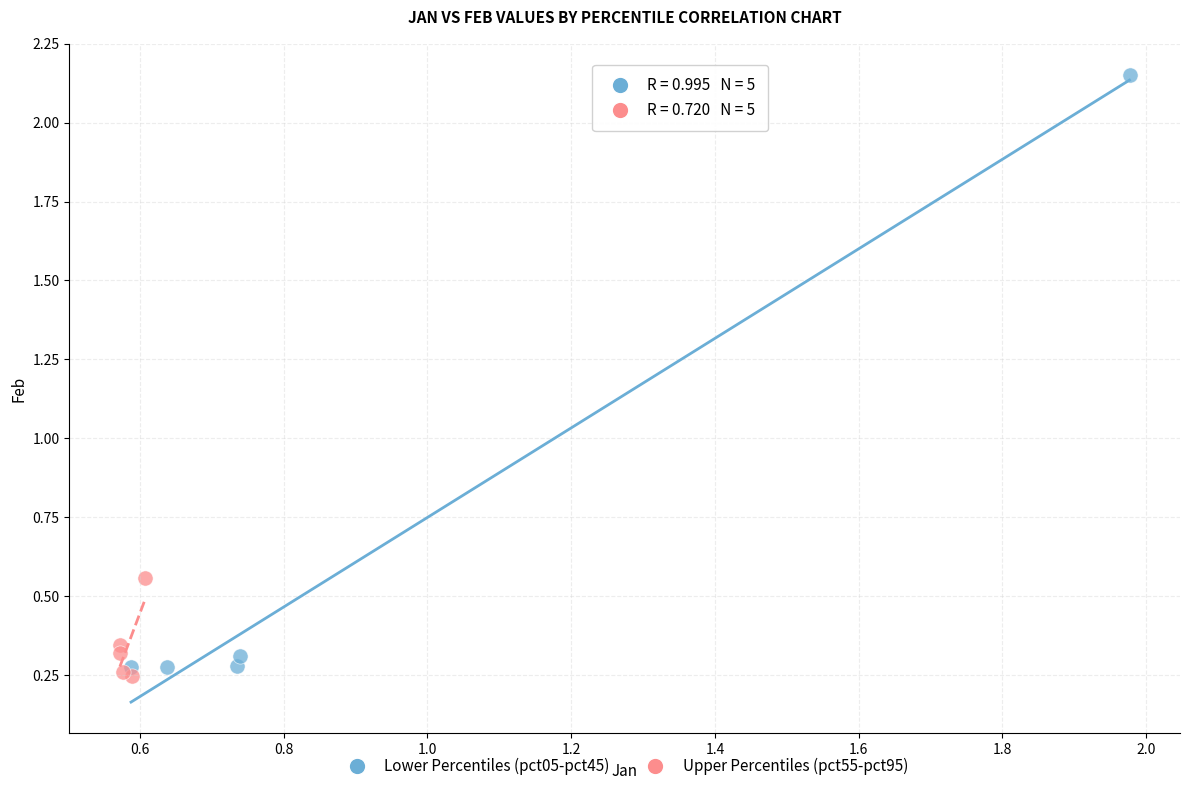

What are all the series names shown in the legend?

Lower Percentiles (pct05-pct45), Upper Percentiles (pct55-pct95)